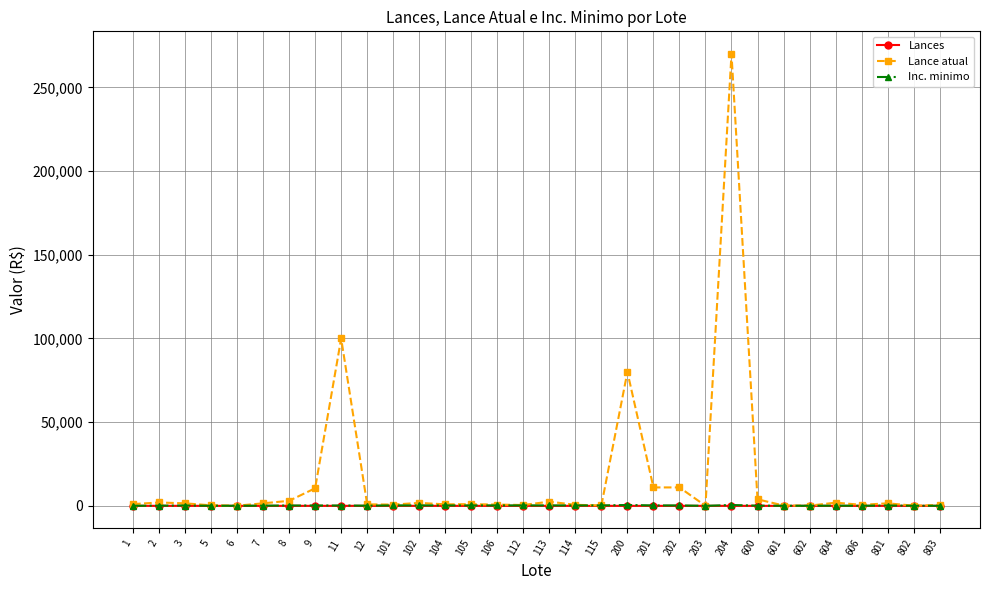

The value of Lance atual at 600 is 3900. True or false?

True